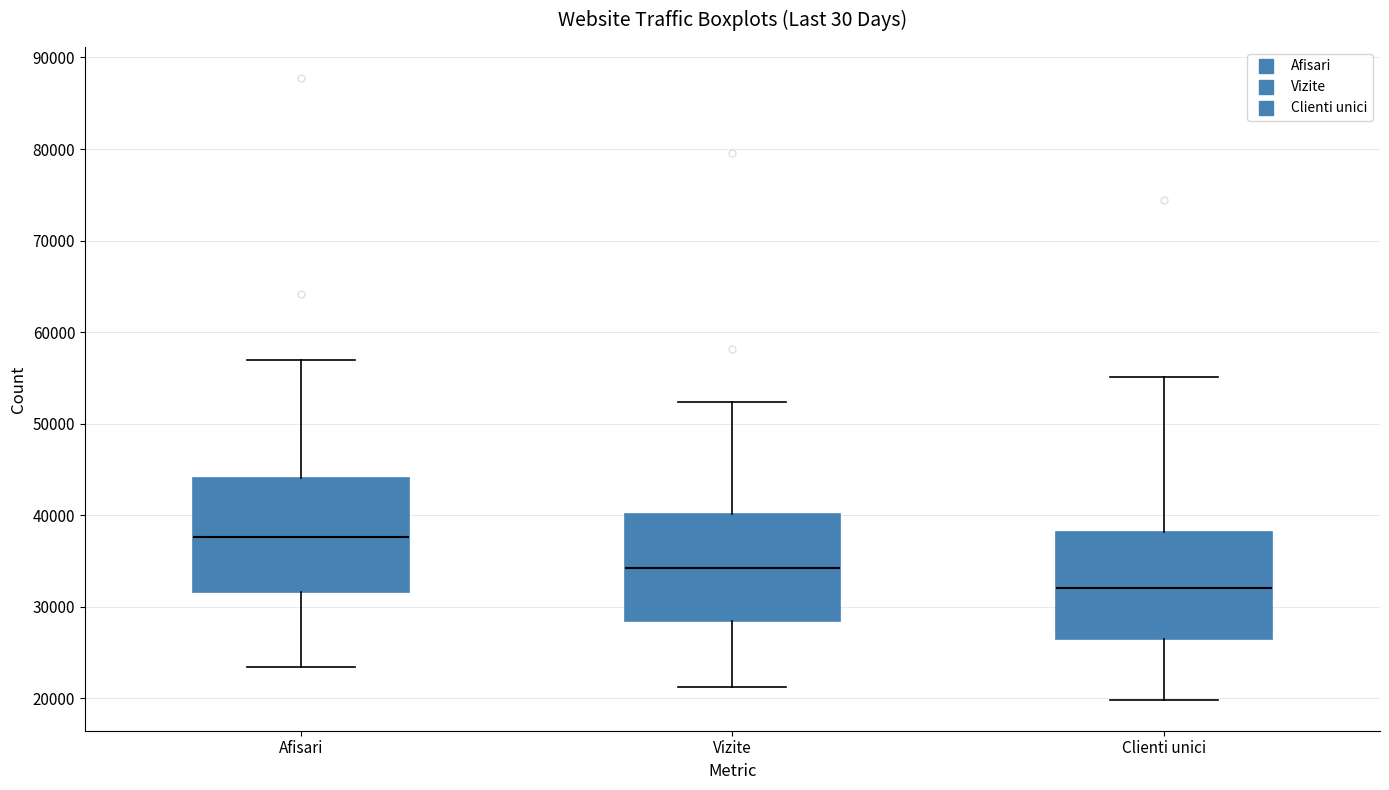

Reading left to right, read every box against the y-axis: the position of its median line, the range the box covers, and the ends of its whiskers. The values are not printed on the chart, so give them approximately, as read against the axis.

Afisari: median 38000, box 32000 to 44000, whiskers 23000 to 57000
Vizite: median 34000, box 28000 to 40000, whiskers 21000 to 52000
Clienti unici: median 32000, box 26000 to 38000, whiskers 20000 to 55000